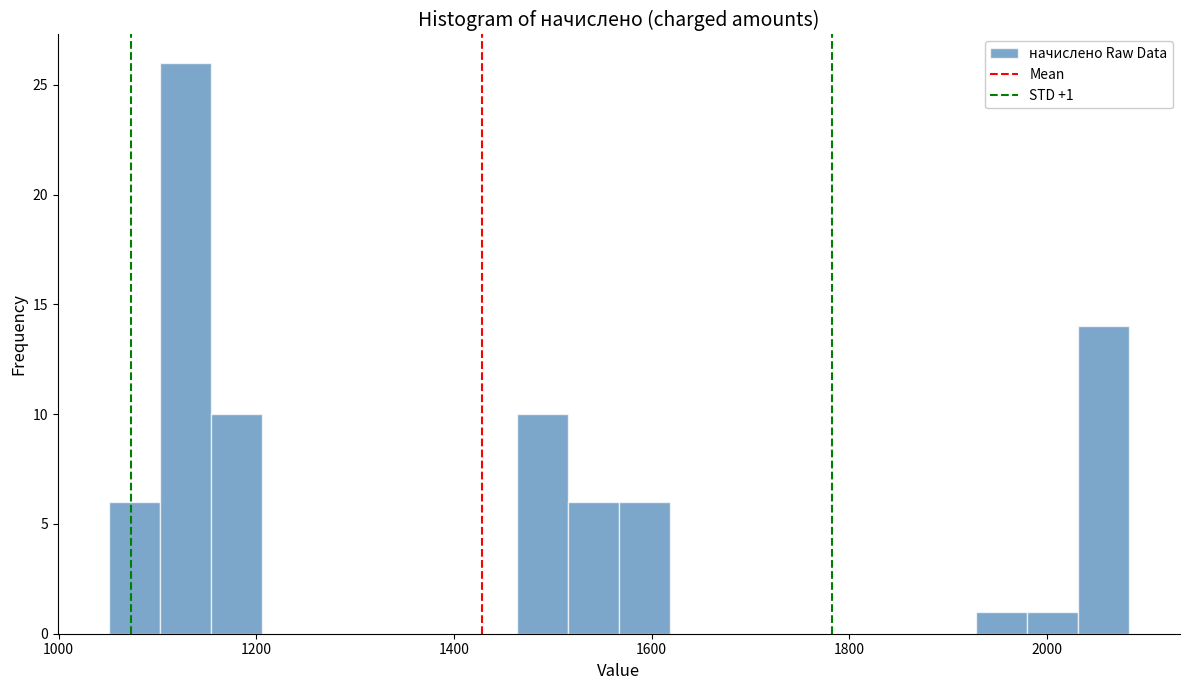

Around what value on the x-axis is the tallest bar? Give the approximate position of its centre, as read against the axis.

1120